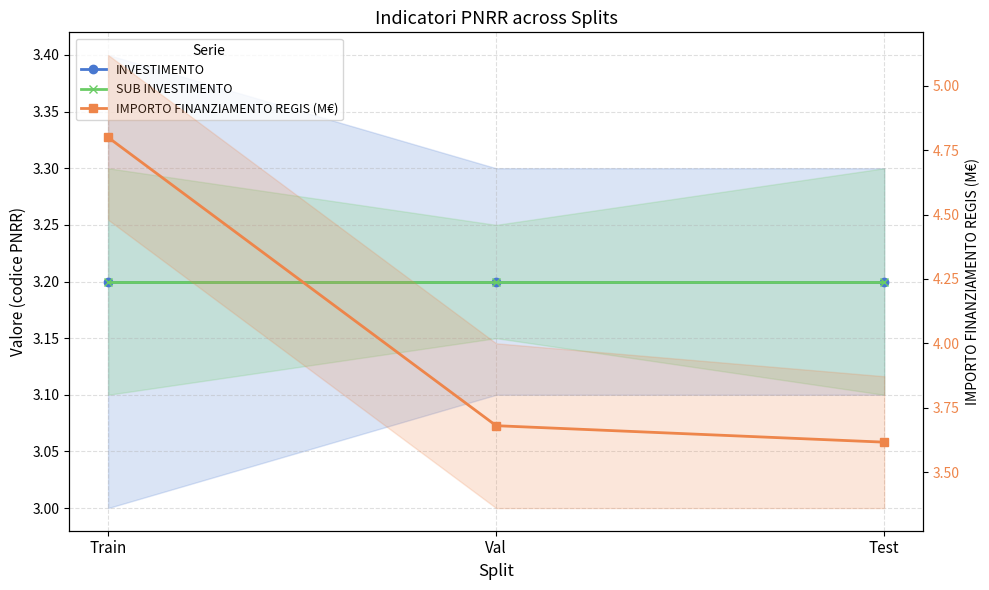

What is the difference between the highest and lowest values at Train?

1.6